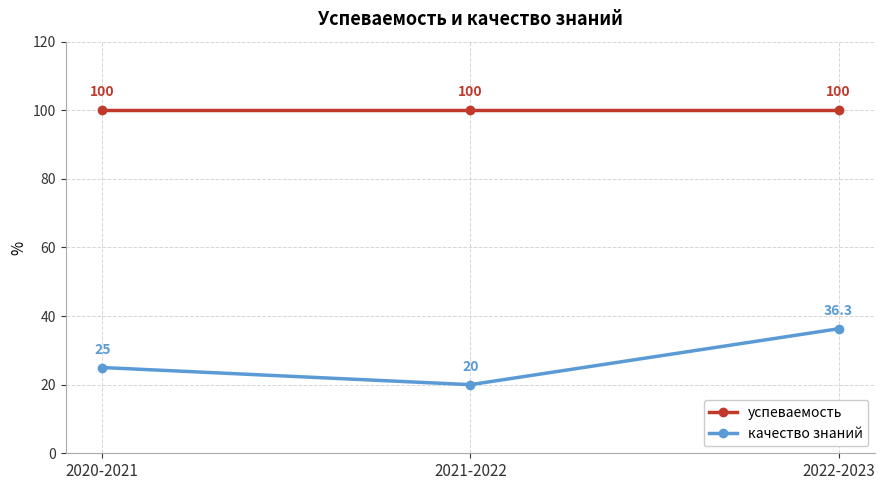

What are all the series names shown in the legend?

успеваемость, качество знаний